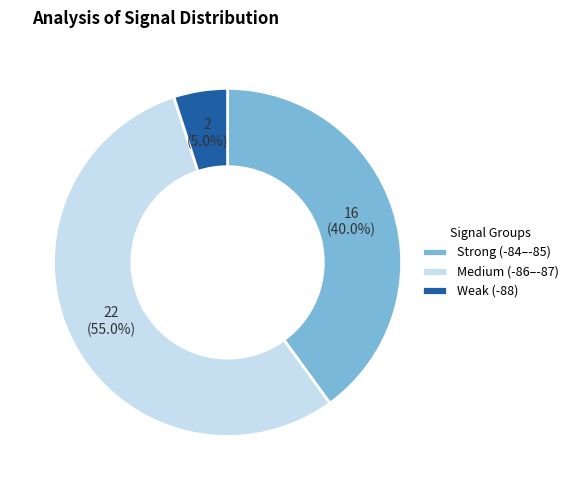

Between Weak (-88) and Strong (-84–-85), which is larger?

Strong (-84–-85)